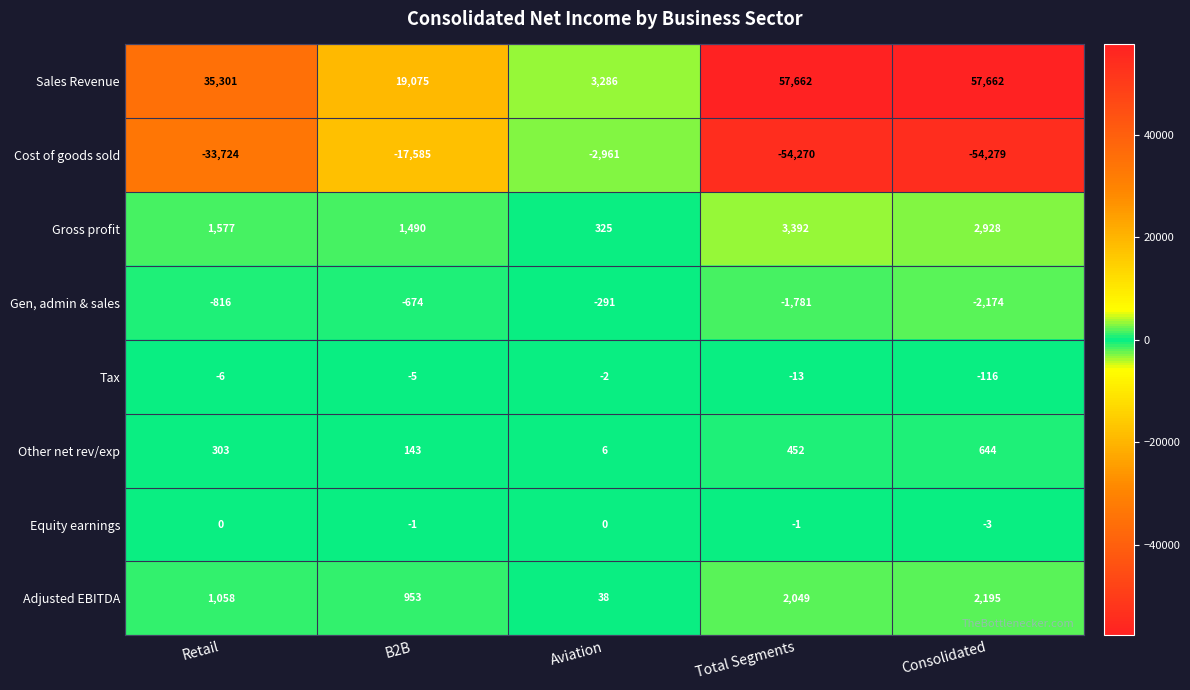

Count the number of data series in this chart.

8